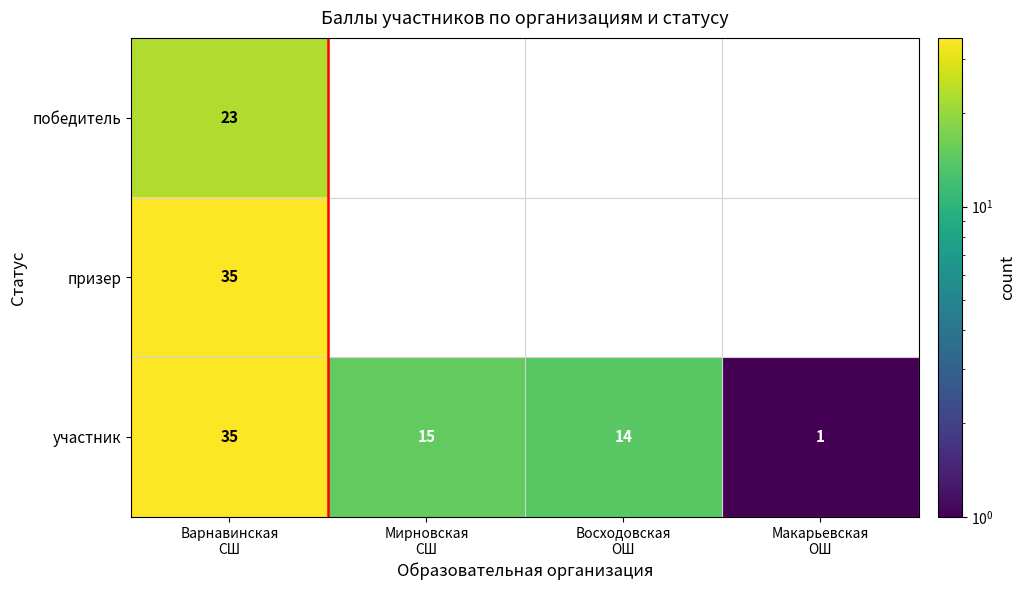

What is the difference between the highest and lowest values at Варнавинская
СШ?

12